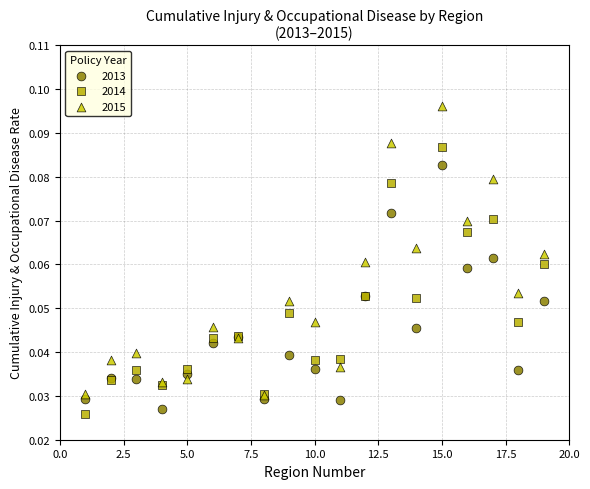

What are all the series names shown in the legend?

2013, 2014, 2015